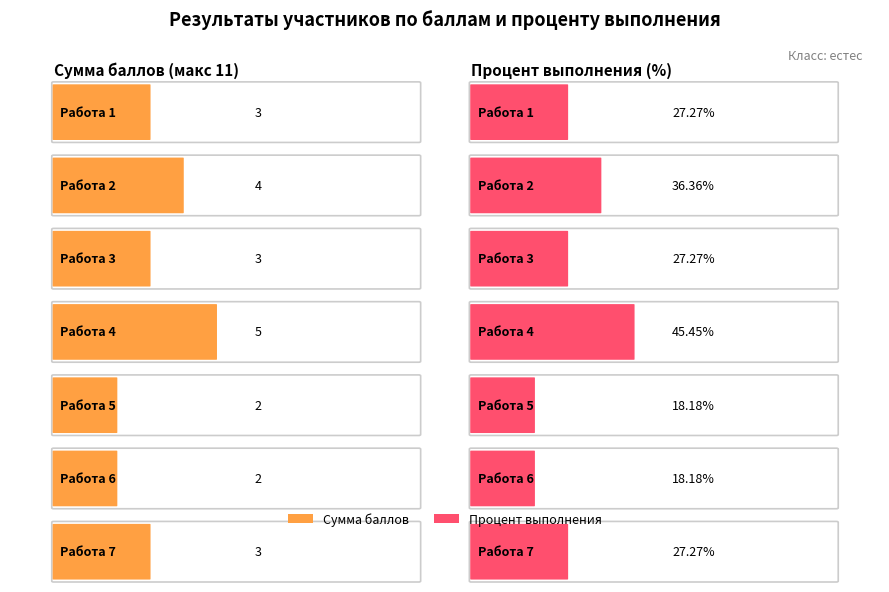

What is the maximum value for Сумма баллов?

5.0